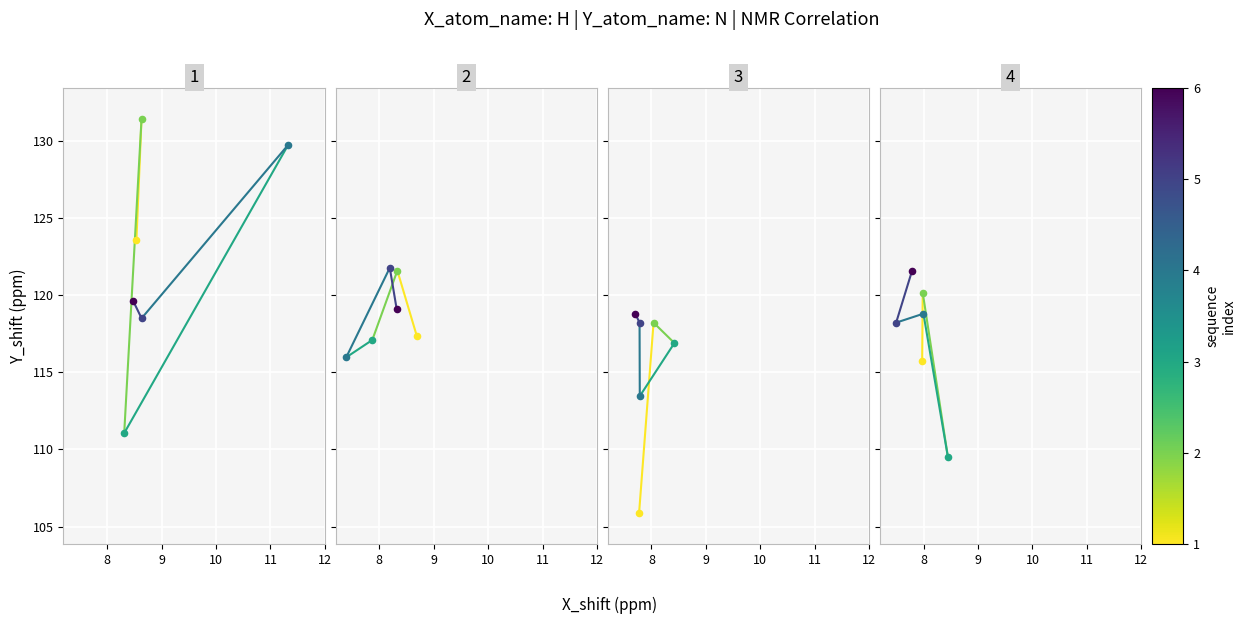

Which series has the largest total across all categories?

seq_1